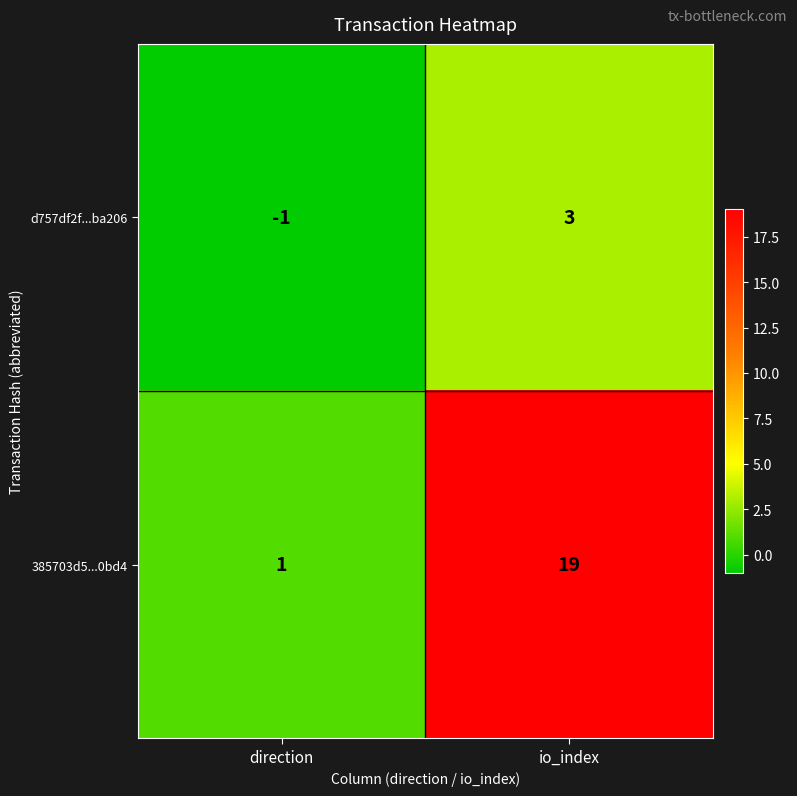

Between direction and io_index, which series saw the biggest shift?

385703d5...0bd4